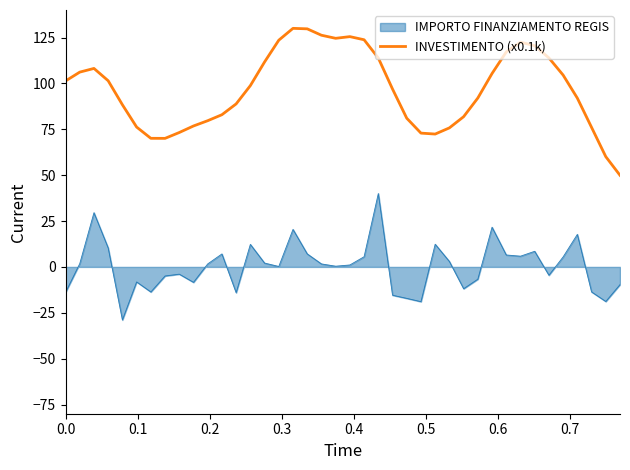

What is the difference between the maximum and minimum values in the INVESTIMENTO (x0.1k) series?

80.1